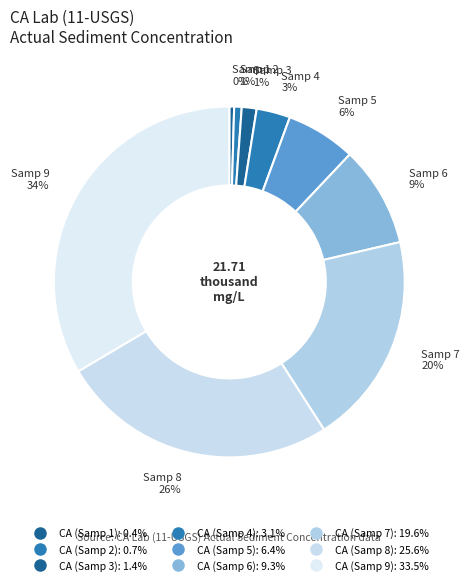

Count the number of slices in the pie.

9